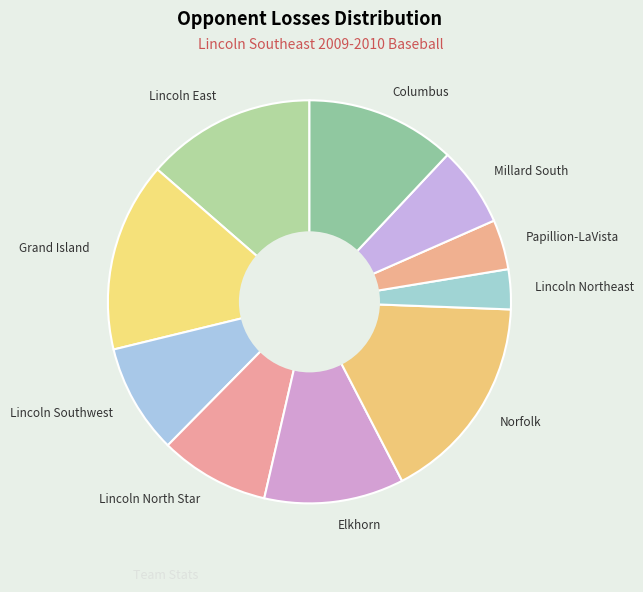

Which category has the biggest portion of the pie?

Norfolk